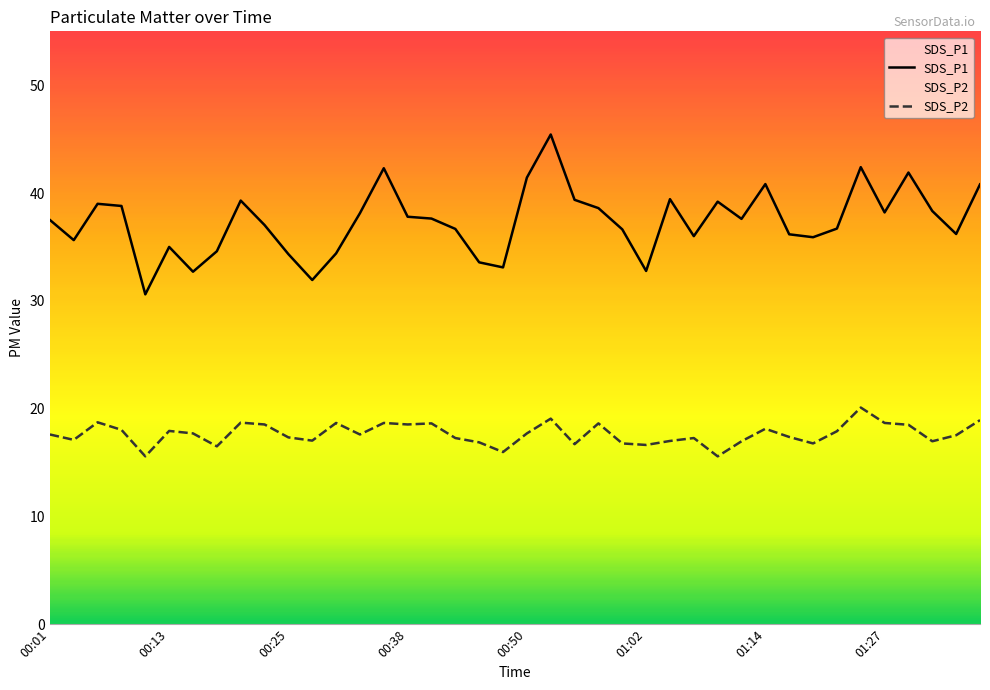

What is the difference between the highest and lowest values at 00:38?

19.3